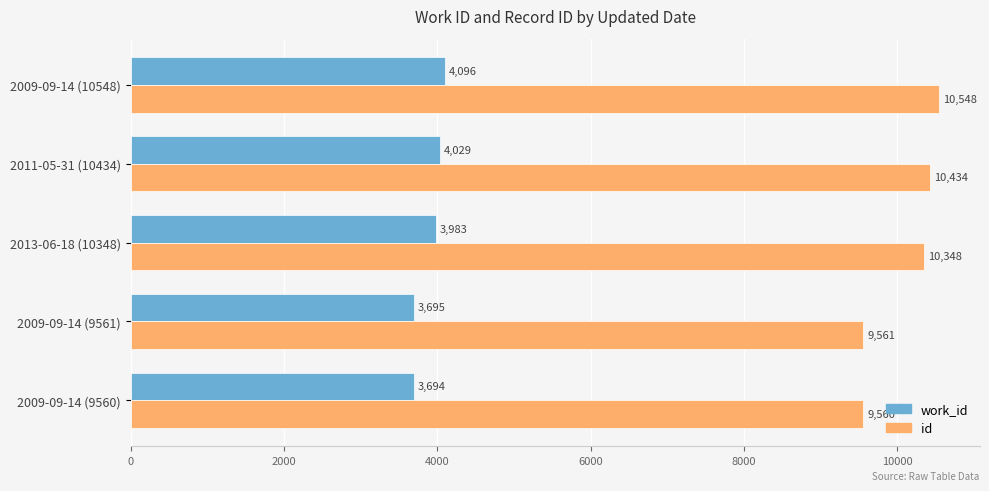

What is the difference between the highest and lowest values at 2013-06-18 (10348)?

6365